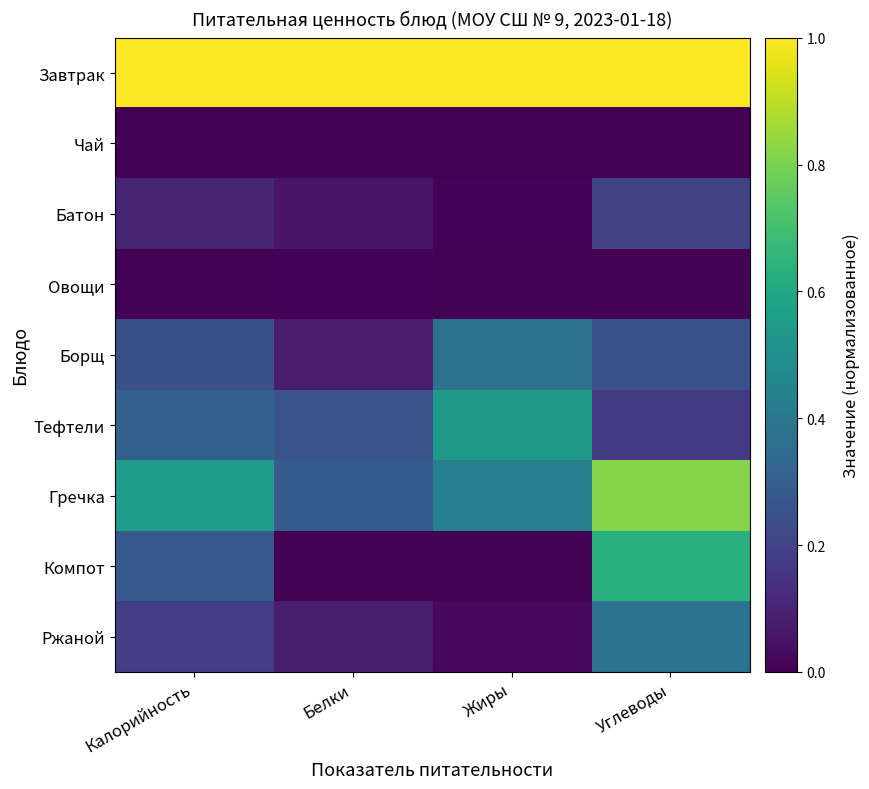

Reading right to left, extract all data points from this chart.

Завтрак: Углеводы=1.0	Жиры=1.0	Белки=1.0	Калорийность=1.0
Чай: Углеводы=0.0	Жиры=0.0	Белки=0.0	Калорийность=0.0
Батон: Углеводы=0.2	Жиры=0.0	Белки=0.1	Калорийность=0.1
Овощи: Углеводы=0.0	Жиры=0.0	Белки=0.0	Калорийность=0.0
Борщ: Углеводы=0.3	Жиры=0.4	Белки=0.1	Калорийность=0.2
Тефтели: Углеводы=0.2	Жиры=0.5	Белки=0.3	Калорийность=0.3
Гречка: Углеводы=0.8	Жиры=0.4	Белки=0.3	Калорийность=0.6
Компот: Углеводы=0.6	Жиры=0.0	Белки=0.0	Калорийность=0.3
Ржаной: Углеводы=0.4	Жиры=0.0	Белки=0.1	Калорийность=0.2